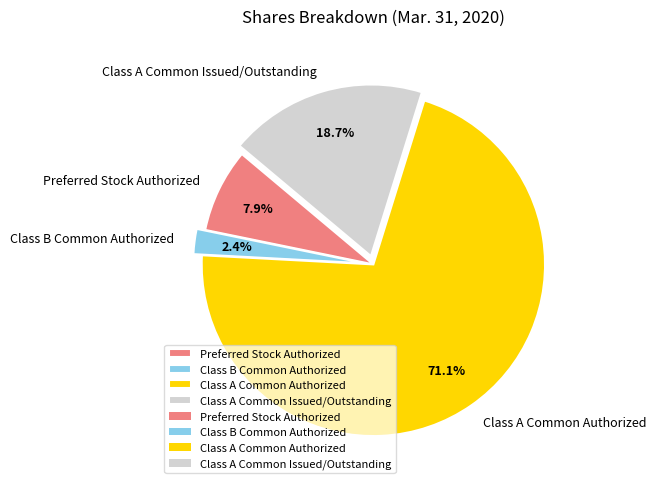

What is the majority slice?

Class A Common Authorized